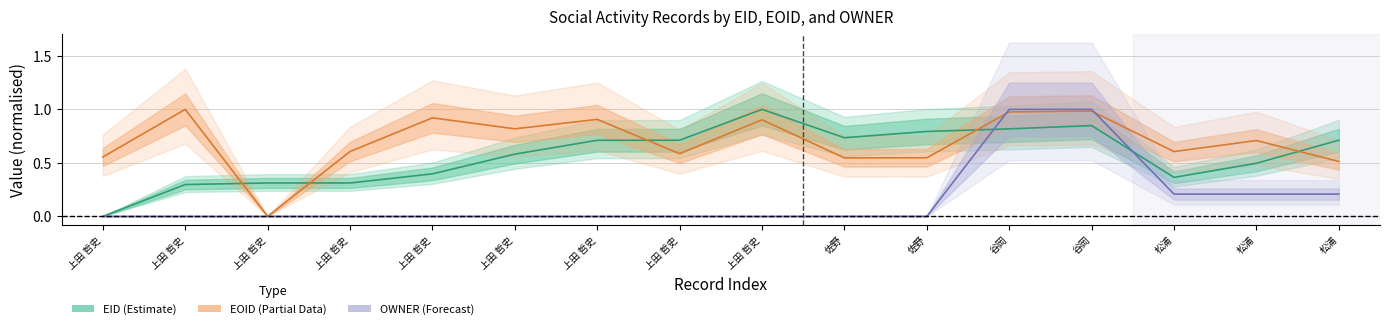

In EID, how many points are higher than both neighbors (excluding endpoints)?

2